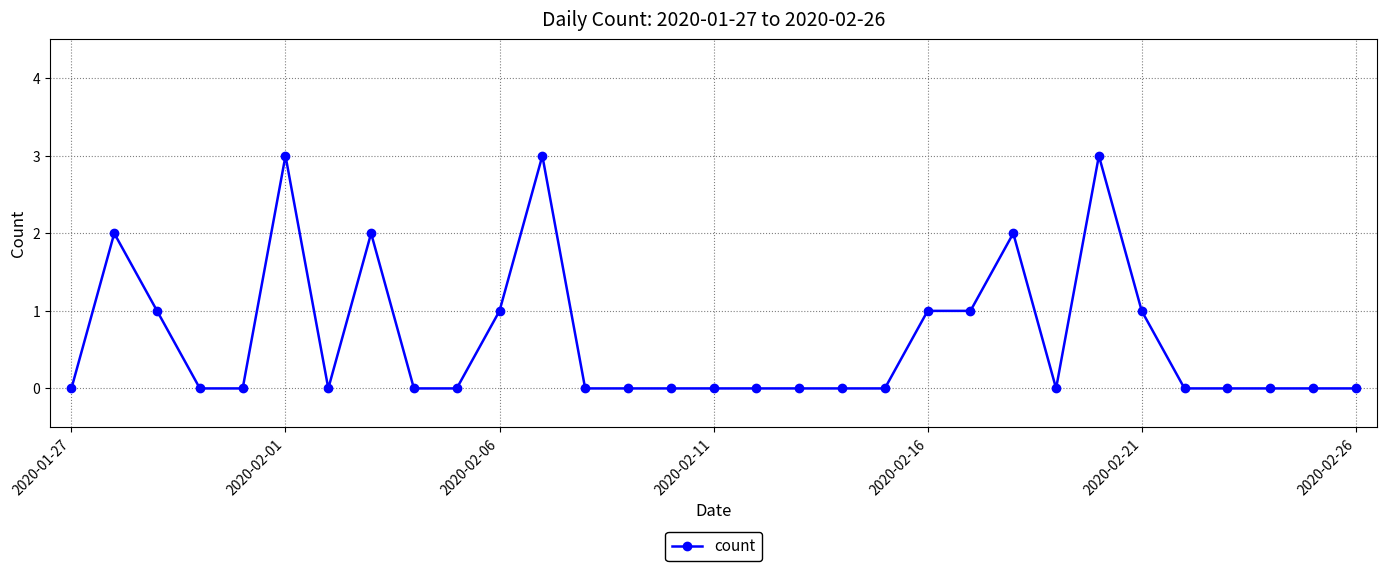

True or false: the data has more than 0 interior local peaks.

True